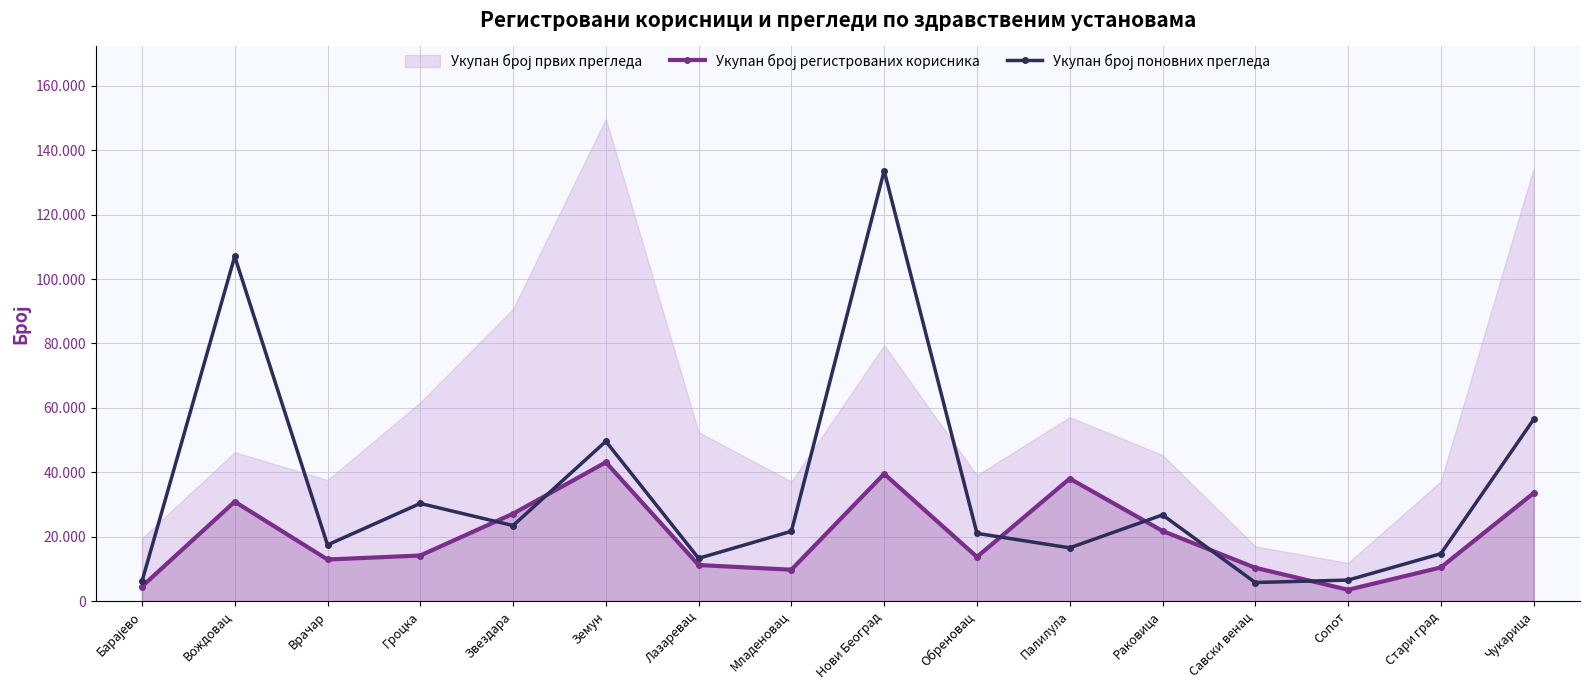

Between Земун and Раковица, which is larger?

Земун